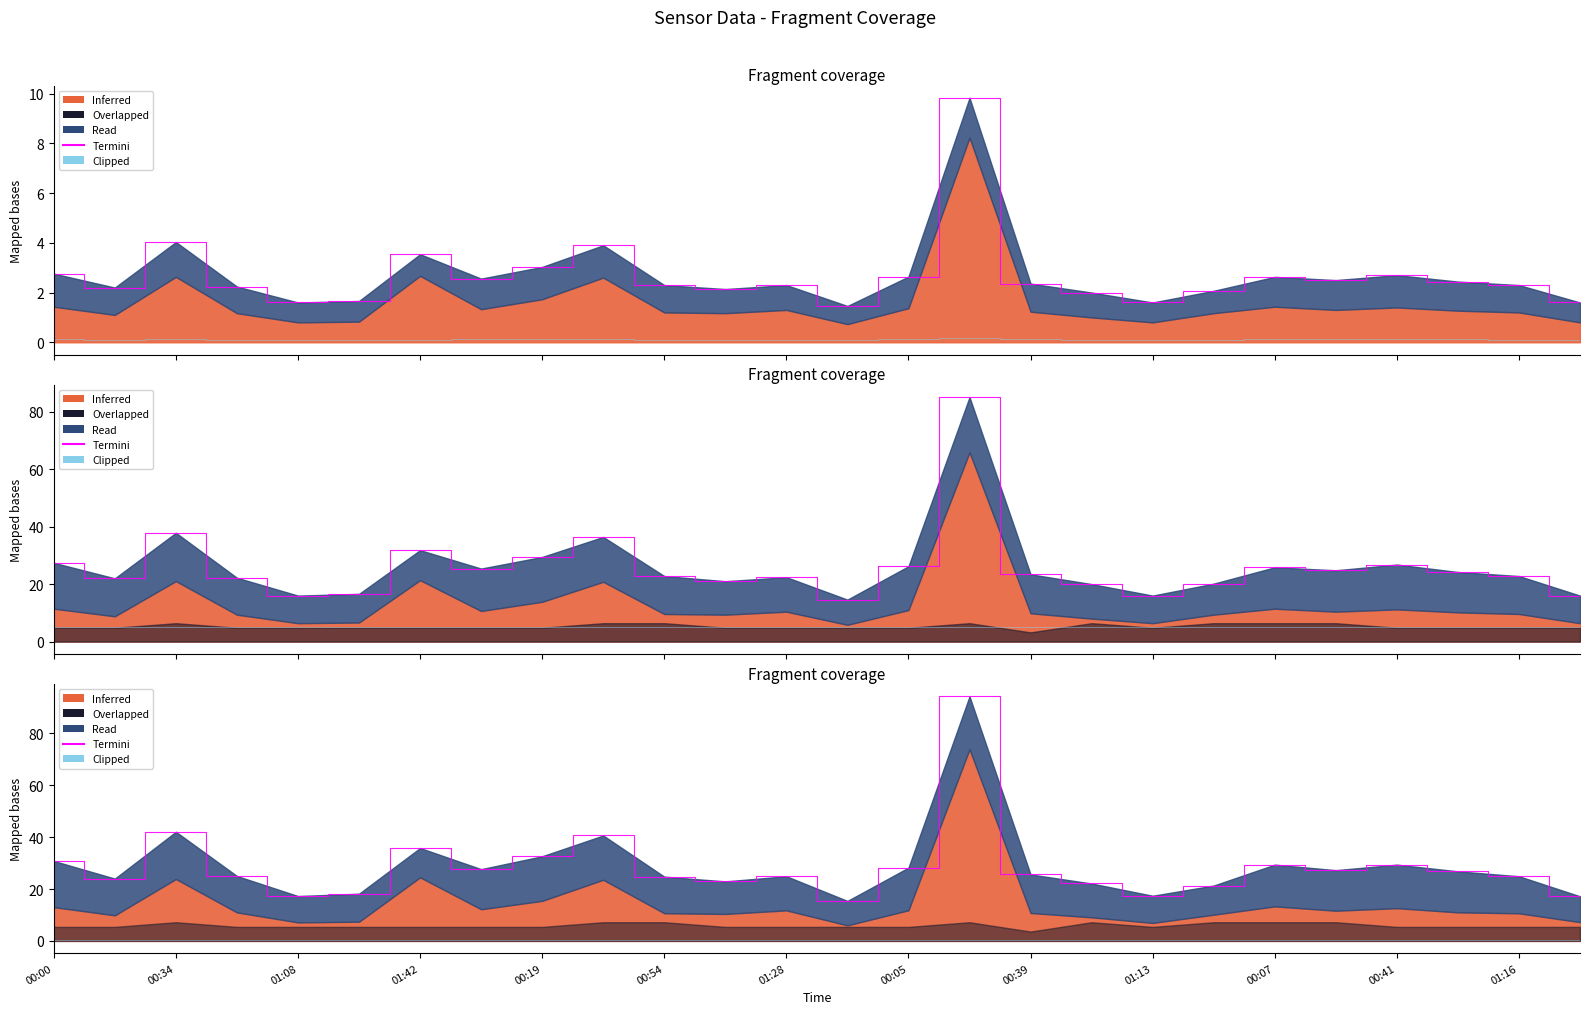

True or false: Clipped has a value of 0.3 at 01:42.

True